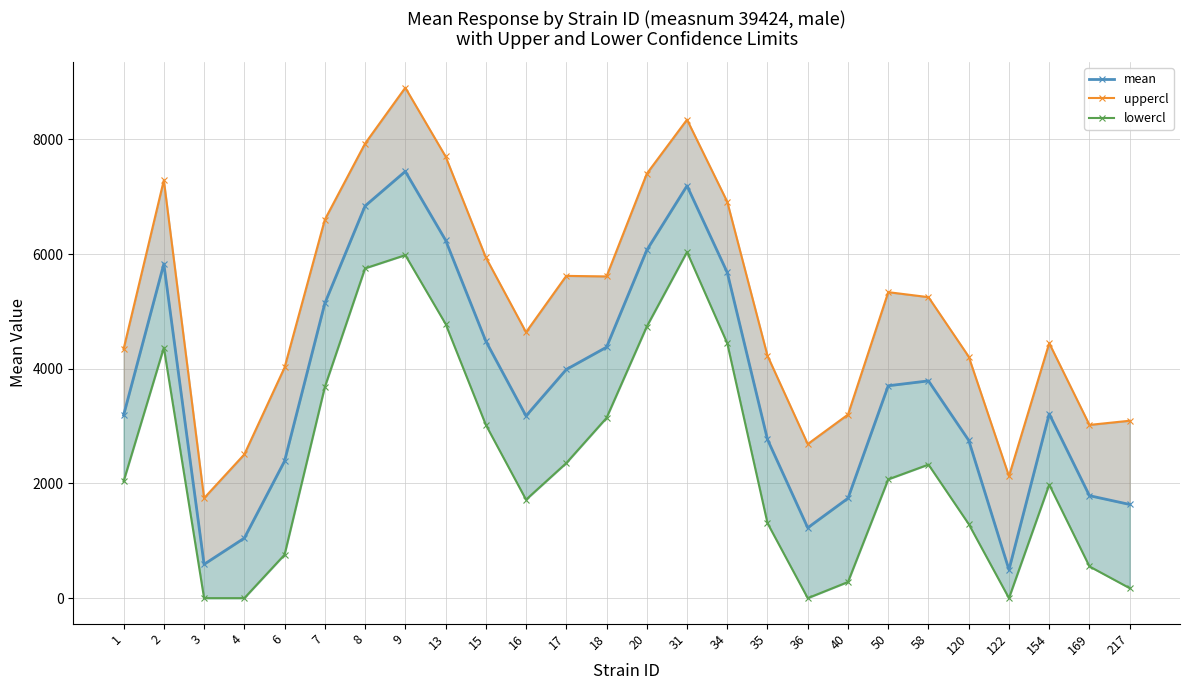

True or false: uppercl and lowercl intersect in this chart.

False